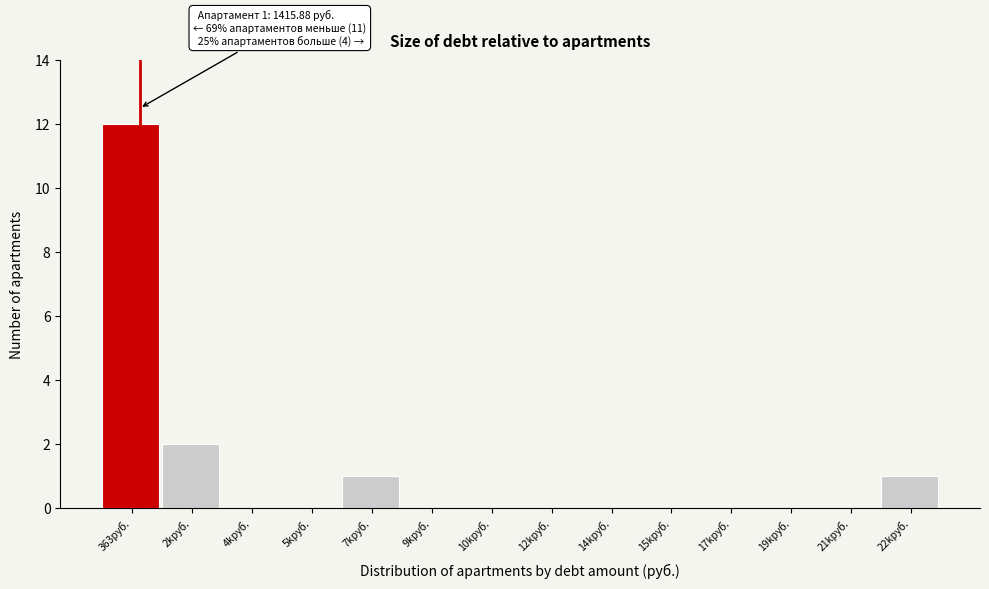

Reading left to right, what are all the values shown in this chart?

363руб.=12	2kруб.=2	4kруб.=0	5kруб.=0	7kруб.=1	9kруб.=0	10kруб.=0	12kруб.=0	14kруб.=0	15kруб.=0	17kруб.=0	19kруб.=0	21kруб.=0	22kруб.=1